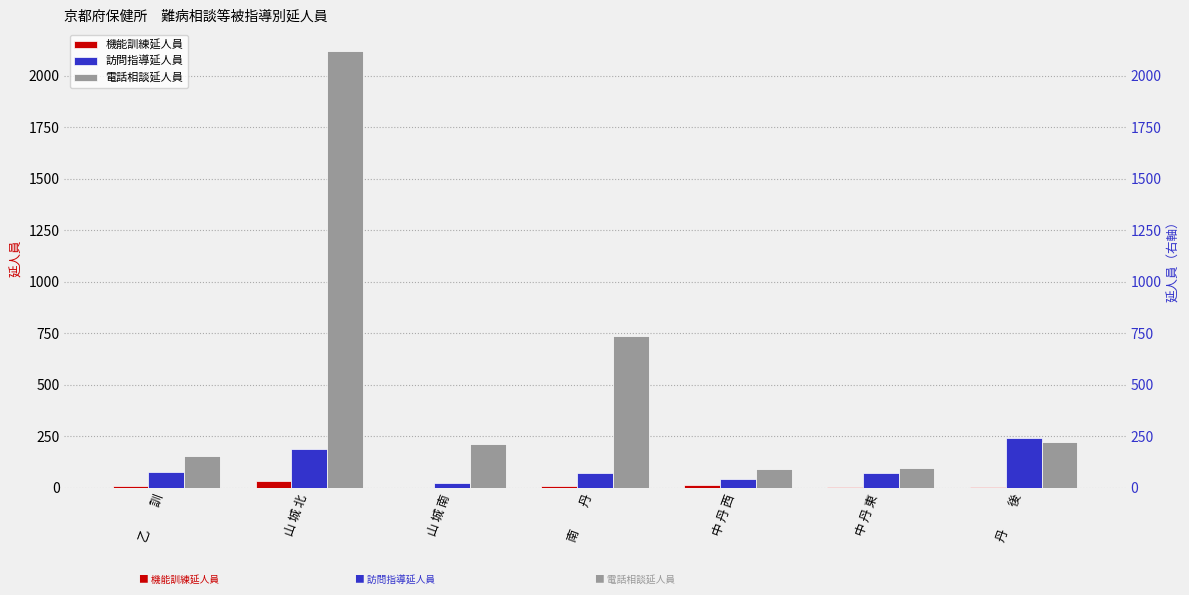

List the series in order of their peak value, highest first.

電話相談延人員, 訪問指導延人員, 機能訓練延人員